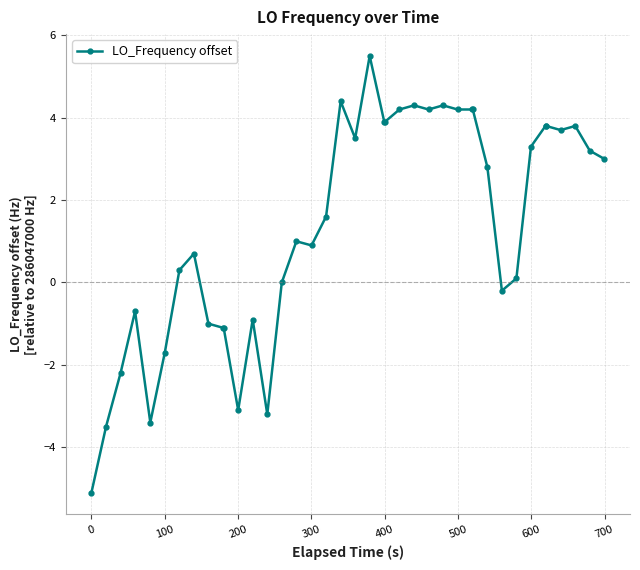

True or false: the data has more than 2 interior local peaks.

True